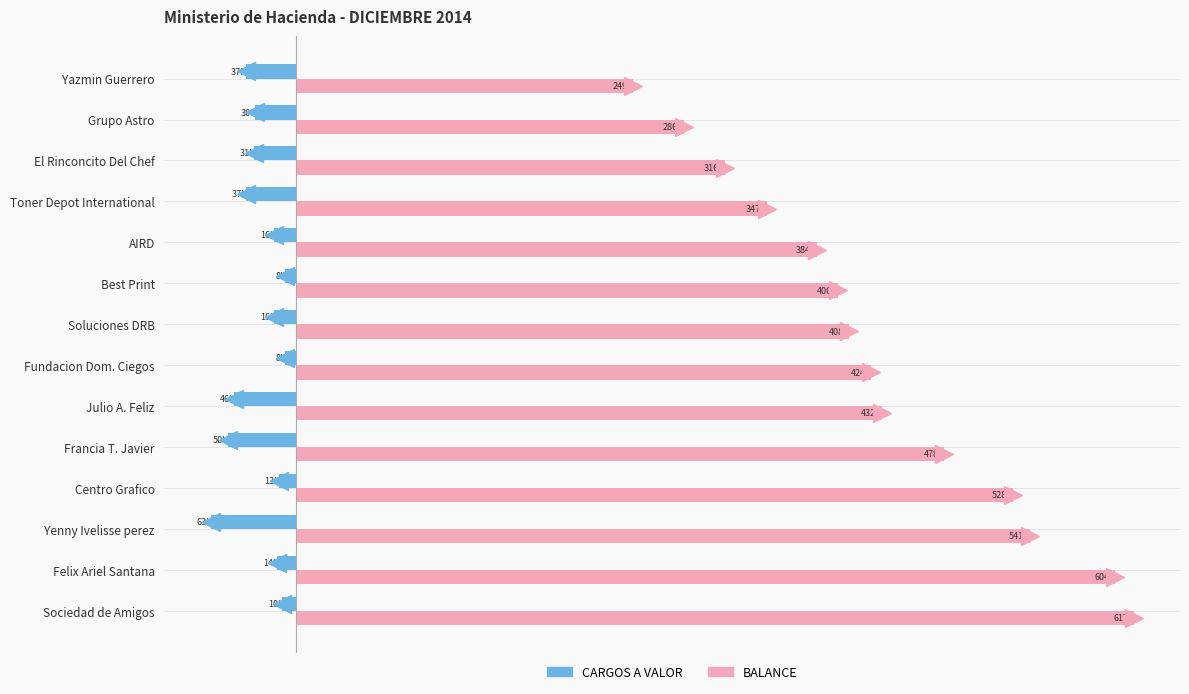

What is the difference between the maximum and minimum values in the CARGOS A VALOR series?

54796.8